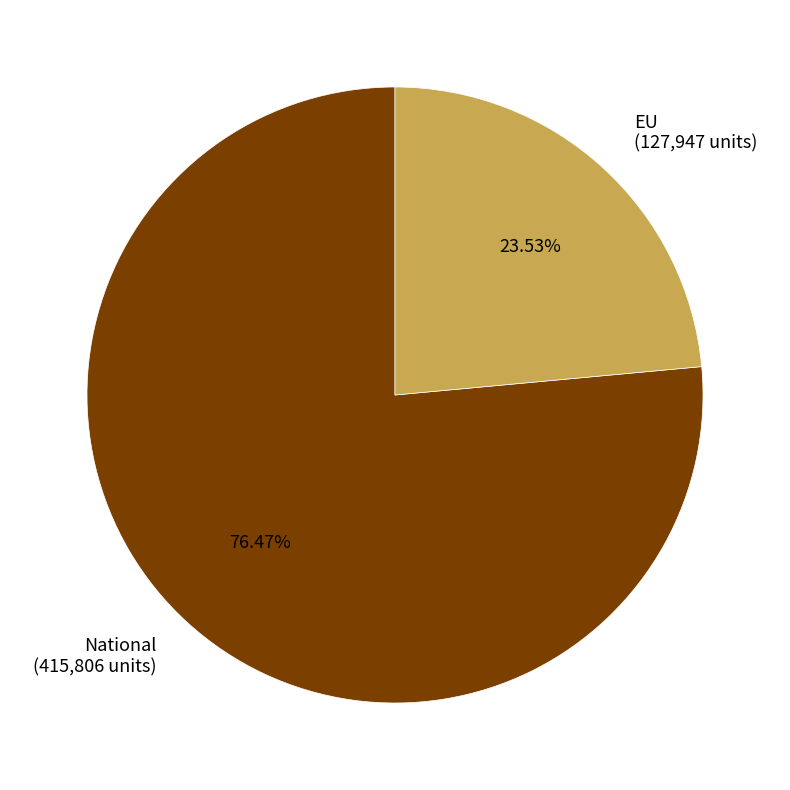

Is it true that EU is 29% of the pie?

False